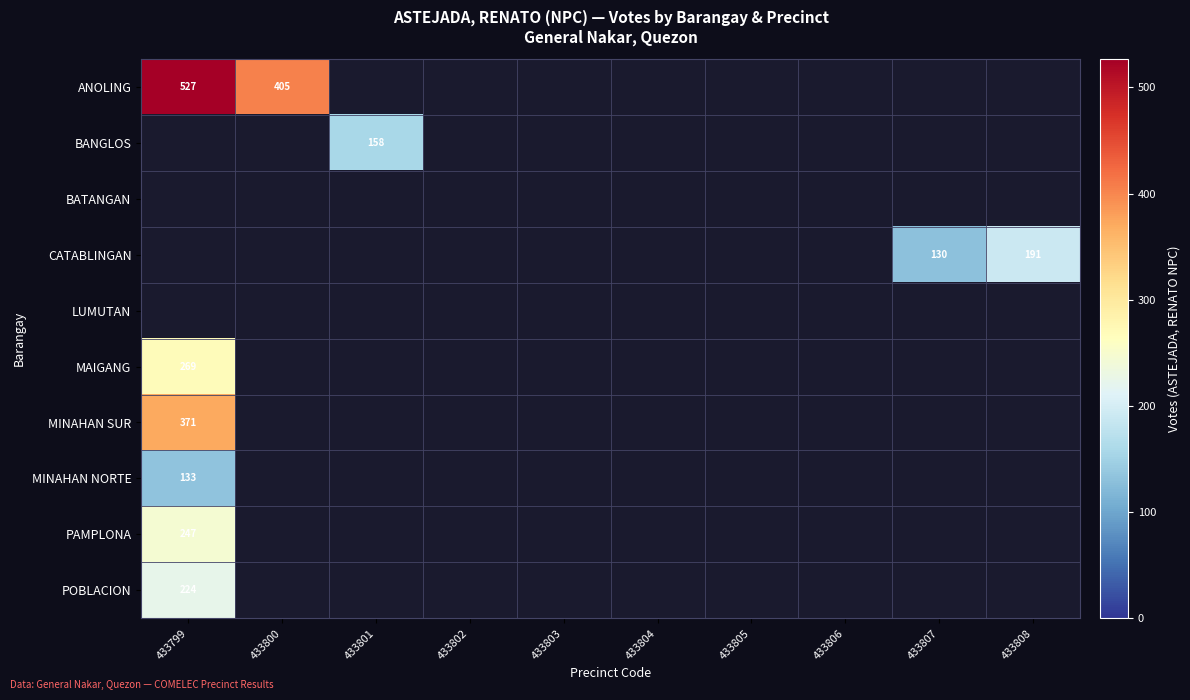

What is the greatest value displayed?

527